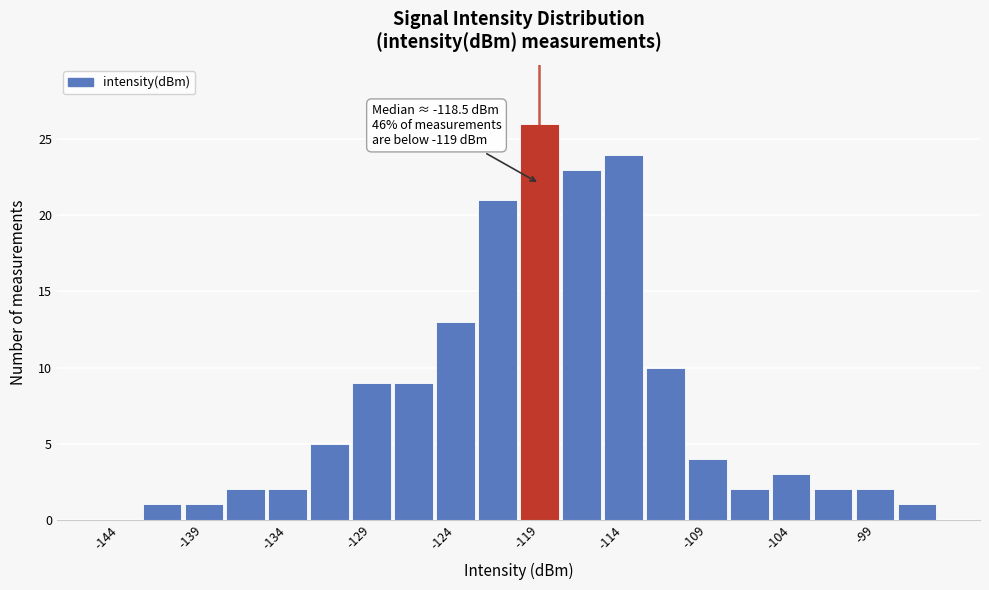

Which range on the x-axis has the tallest bar?

-120.0 to -117.5